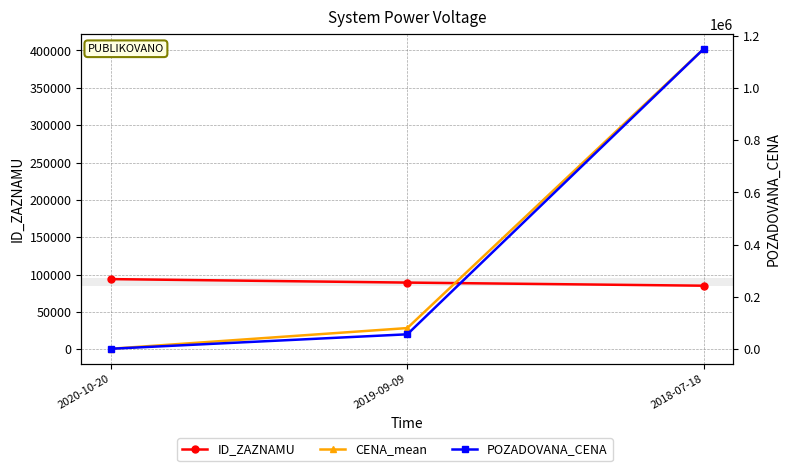

Rank the series at 2020-10-20 from lowest to highest value.

CENA_mean, POZADOVANA_CENA, ID_ZAZNAMU